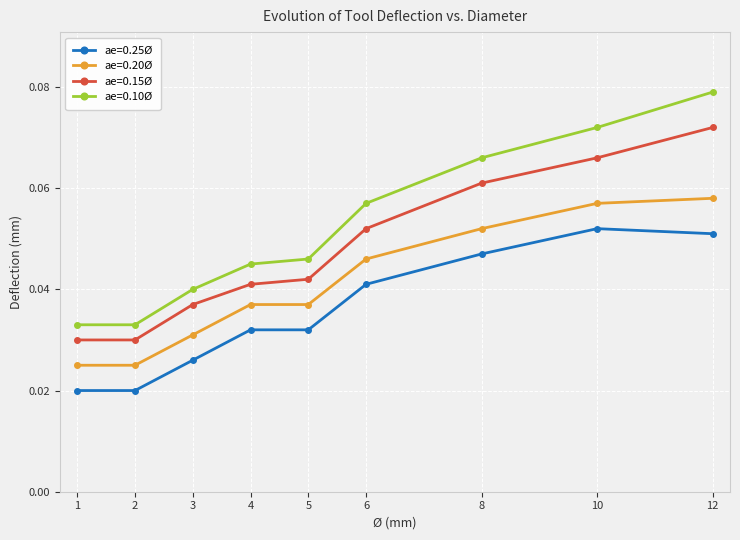

What are all the series names shown in the legend?

ae=0.25Ø, ae=0.20Ø, ae=0.15Ø, ae=0.10Ø